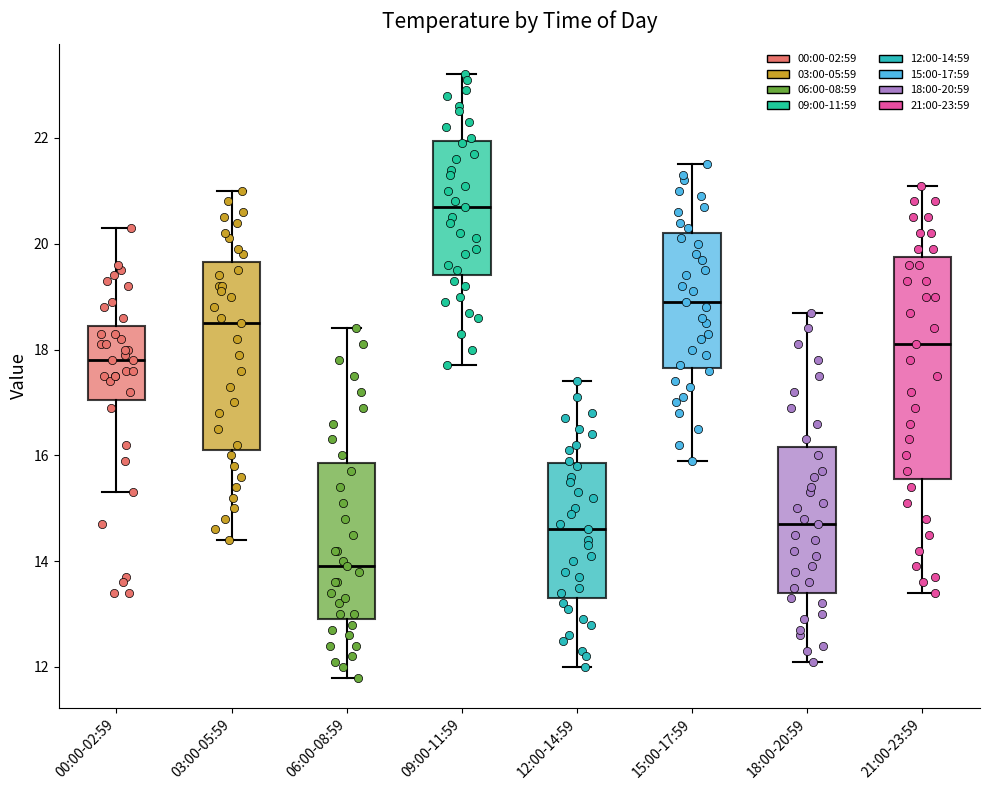

Where does the upper whisker of the box for 00:00-02:59 end on the y-axis? The values are not printed on the chart, so give them approximately, as read against the axis.

20.4